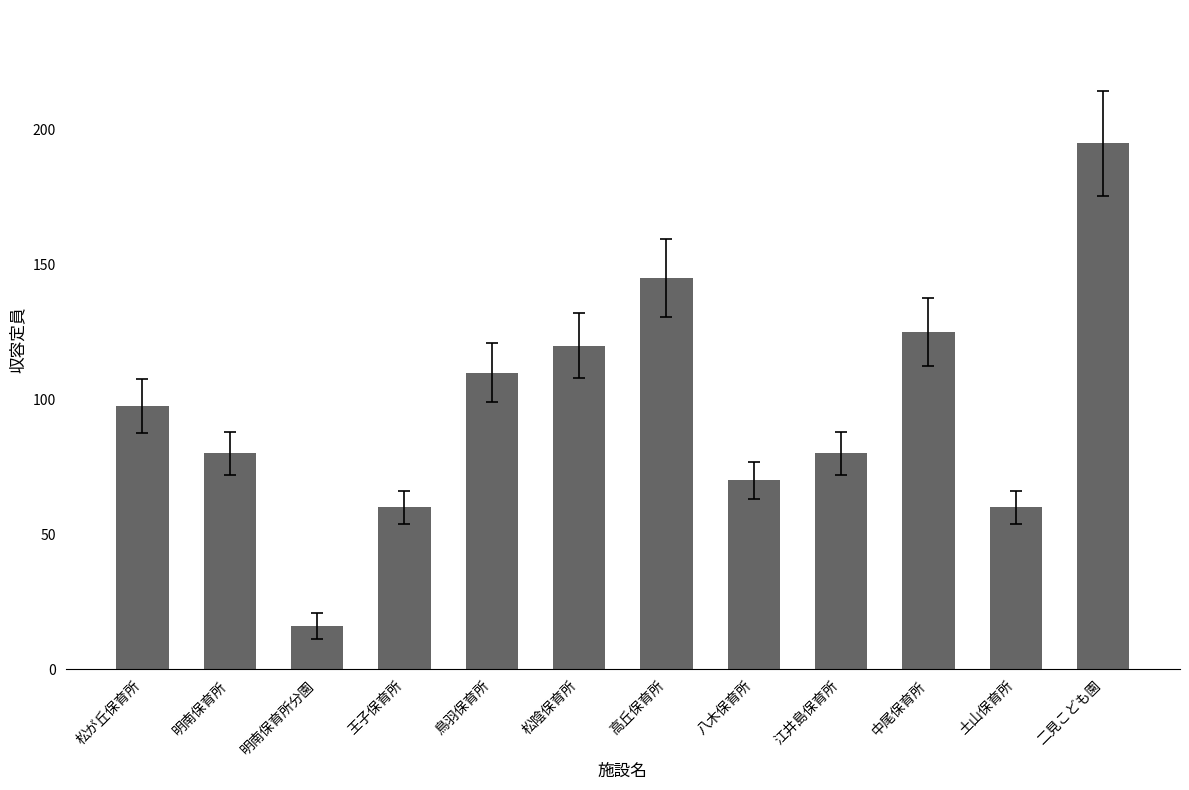

What is the sum of the values at 八木保育所 and 松が丘保育所?

167.5